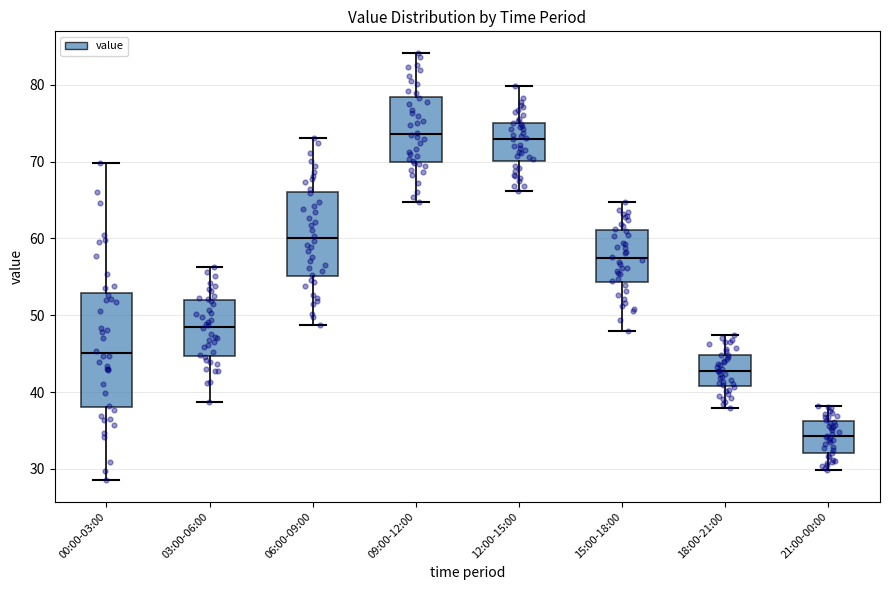

Reading left to right, read every box against the y-axis: the position of its median line, the range the box covers, and the ends of its whiskers. The values are not printed on the chart, so give them approximately, as read against the axis.

00:00-03:00: median 45, box 38 to 53, whiskers 29 to 70
03:00-06:00: median 49, box 45 to 52, whiskers 39 to 56
06:00-09:00: median 60, box 55 to 66, whiskers 49 to 73
09:00-12:00: median 74, box 70 to 78, whiskers 65 to 84
12:00-15:00: median 73, box 70 to 75, whiskers 66 to 80
15:00-18:00: median 57, box 54 to 61, whiskers 48 to 65
18:00-21:00: median 43, box 41 to 45, whiskers 38 to 47
21:00-00:00: median 34, box 32 to 36, whiskers 30 to 38